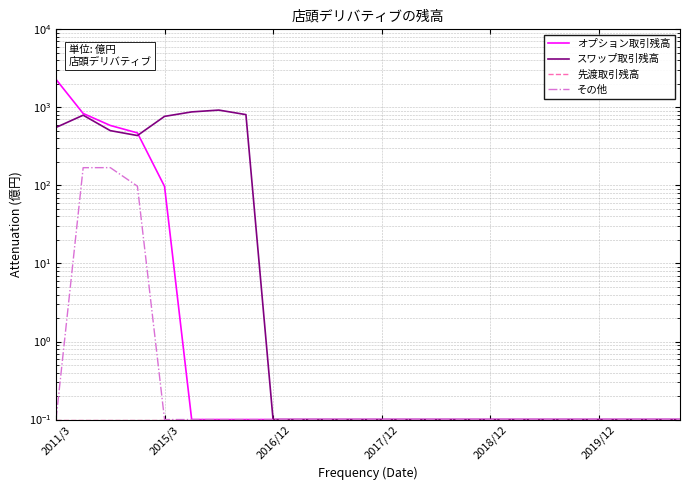

How many interior local valleys does the スワップ取引残高 series have?

1